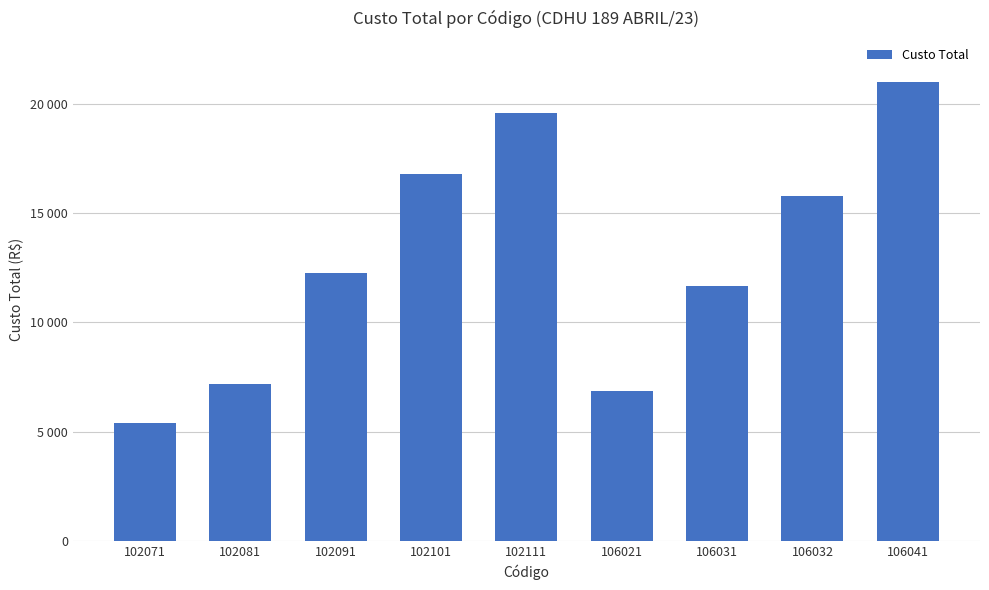

What is the minimum value shown in the chart?

5388.9